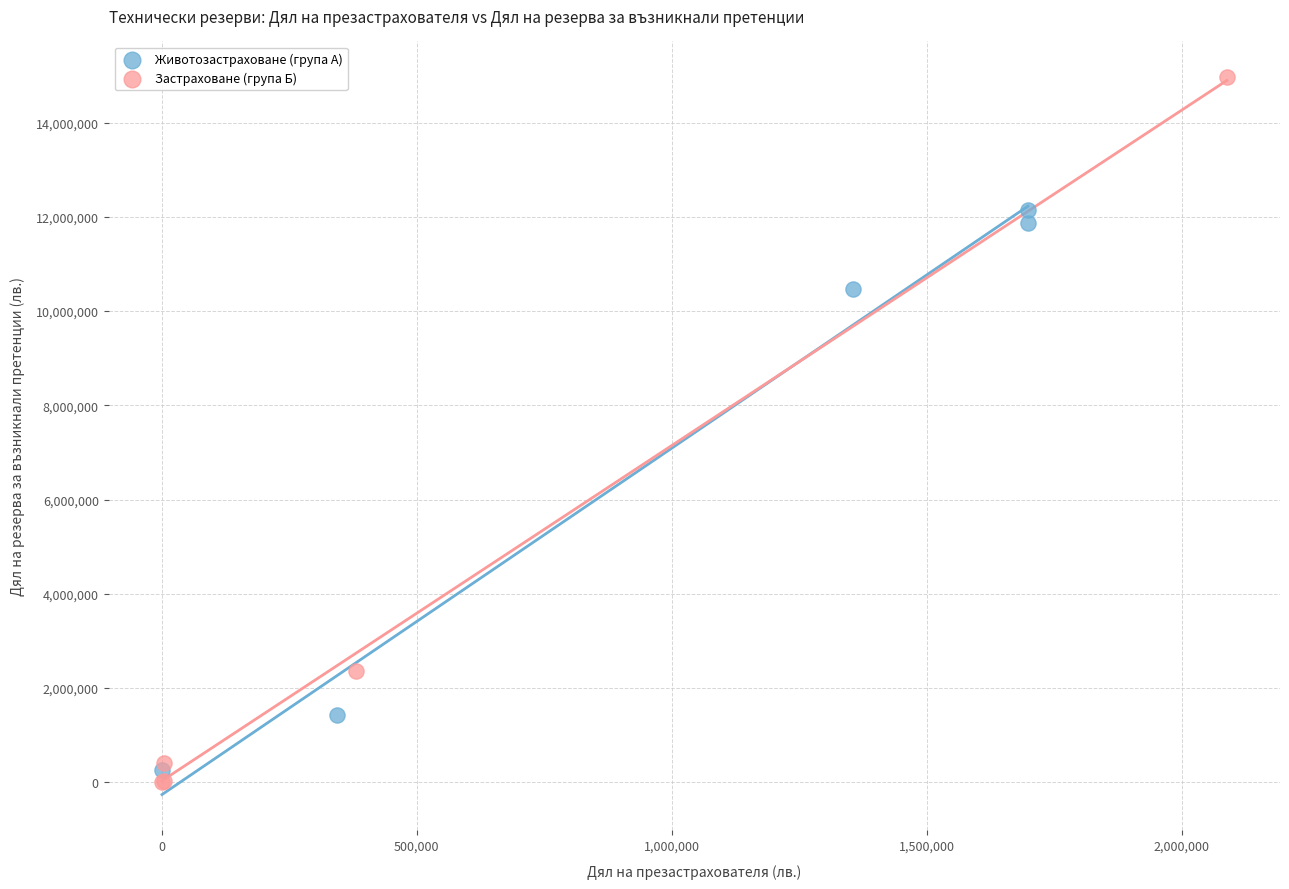

What are all the series names shown in the legend?

Животозастраховане (група А), Застраховане (група Б)